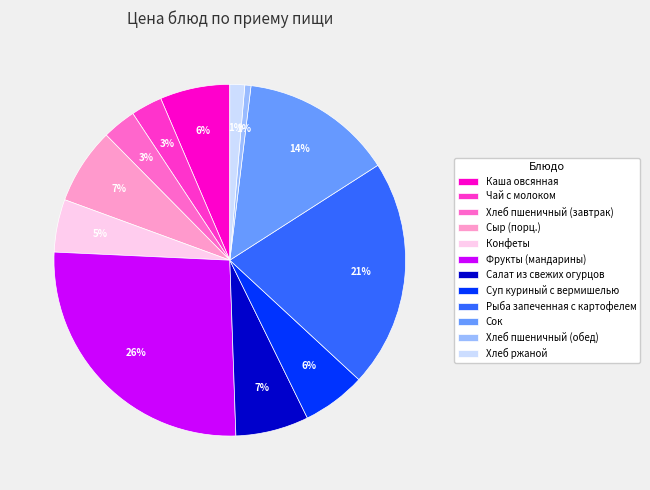

How many slices are in this pie chart?

12